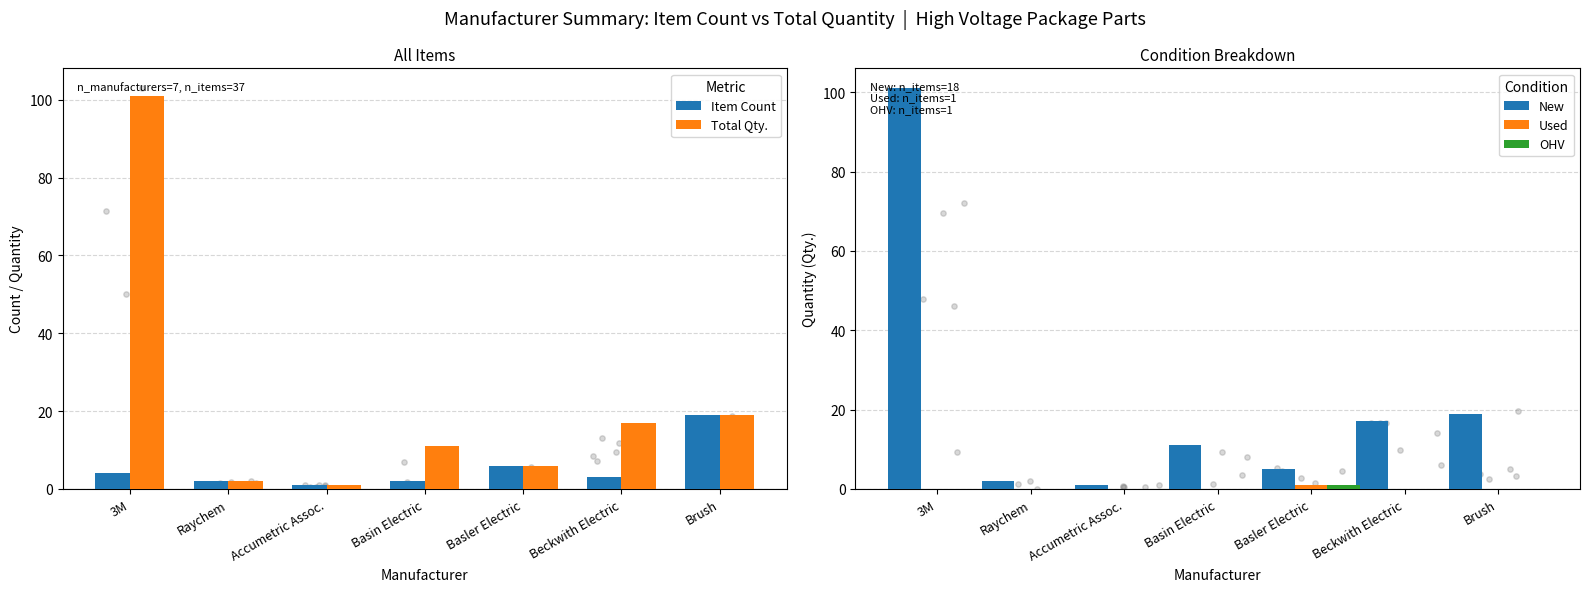

Which series contains the highest Y value?

Total Qty.